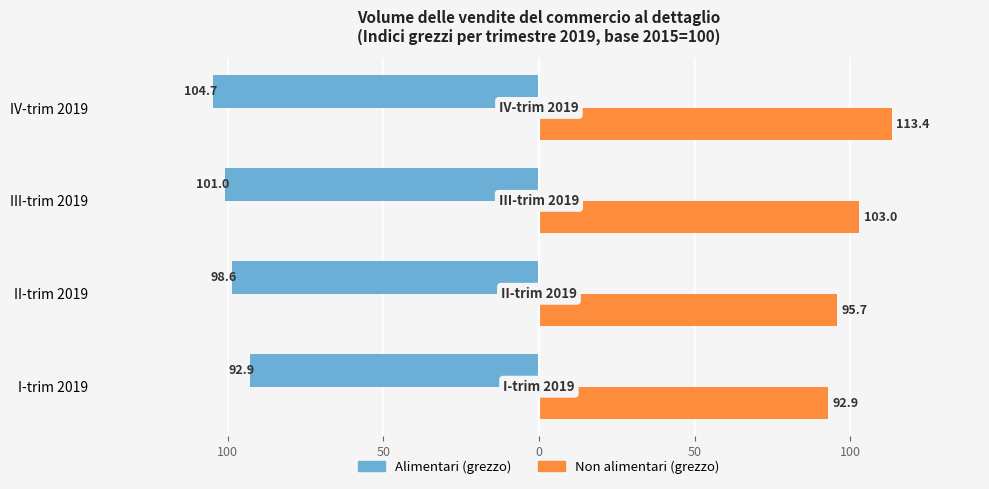

What are all the series names shown in the legend?

Alimentari (grezzo), Non alimentari (grezzo)